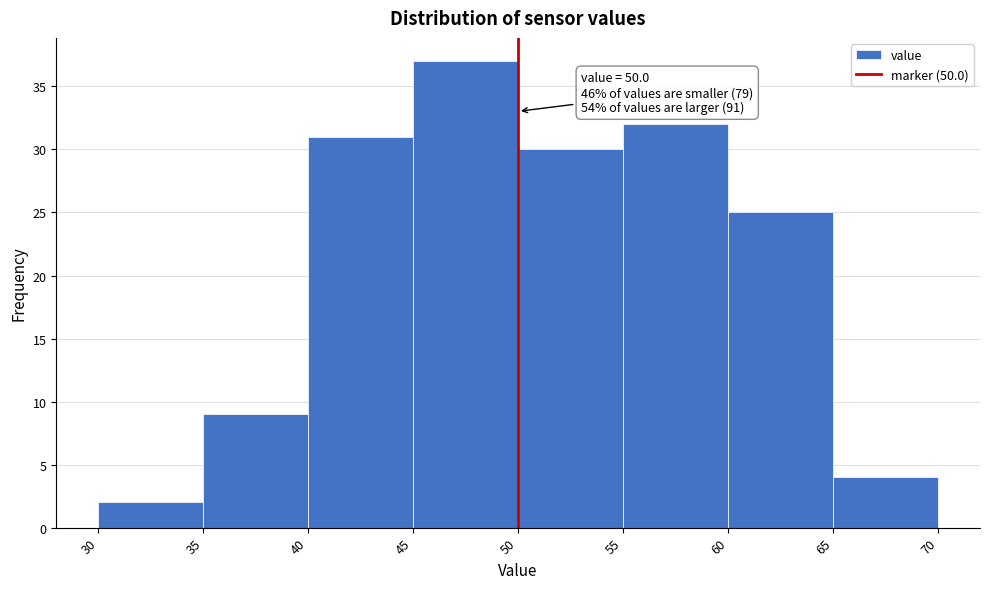

Which range on the x-axis has the tallest bar?

45 to 50